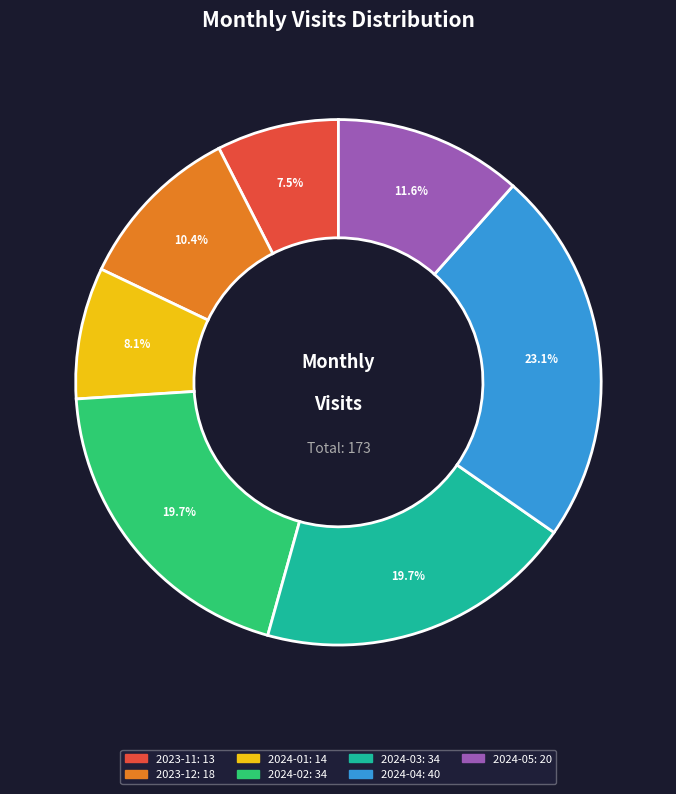

To the nearest percent, what portion does 2024-05 represent?

12%